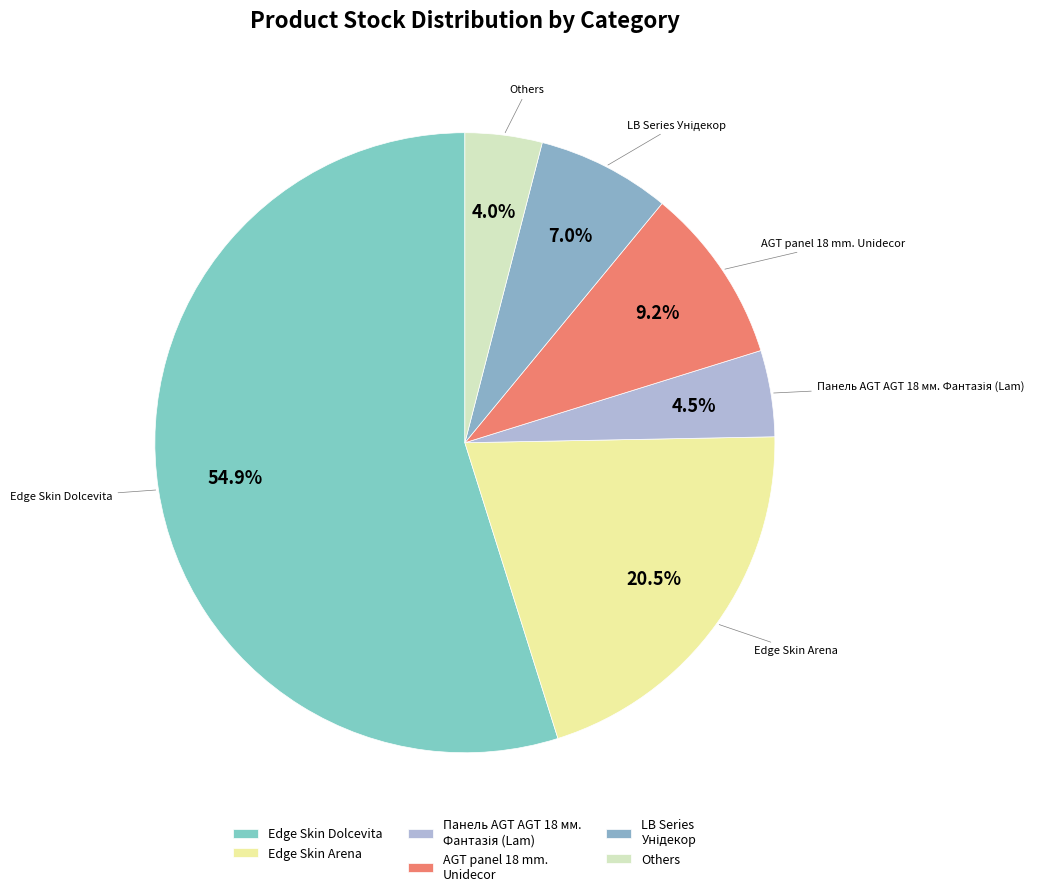

Which category has the biggest portion of the pie?

Edge Skin Dolcevita